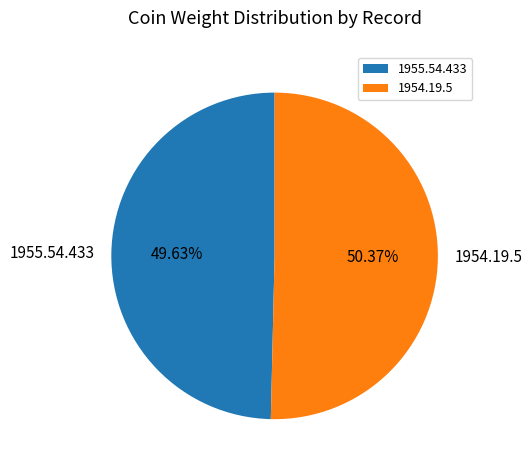

How many segments does this pie chart have?

2